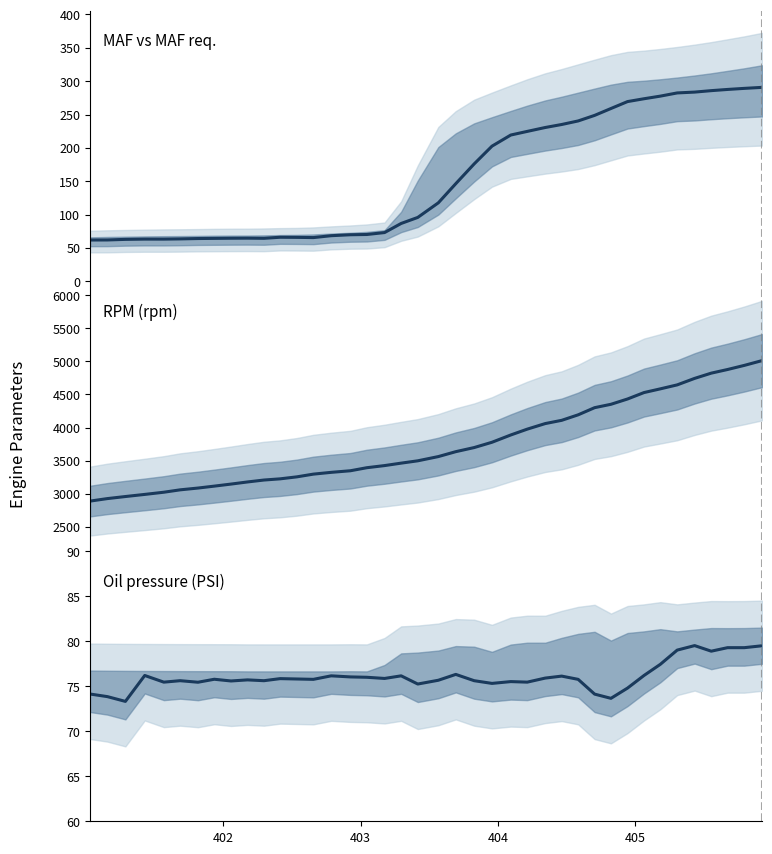

How many intersections are there between Oil pressure (PSI) and MAF (g/s)?

1